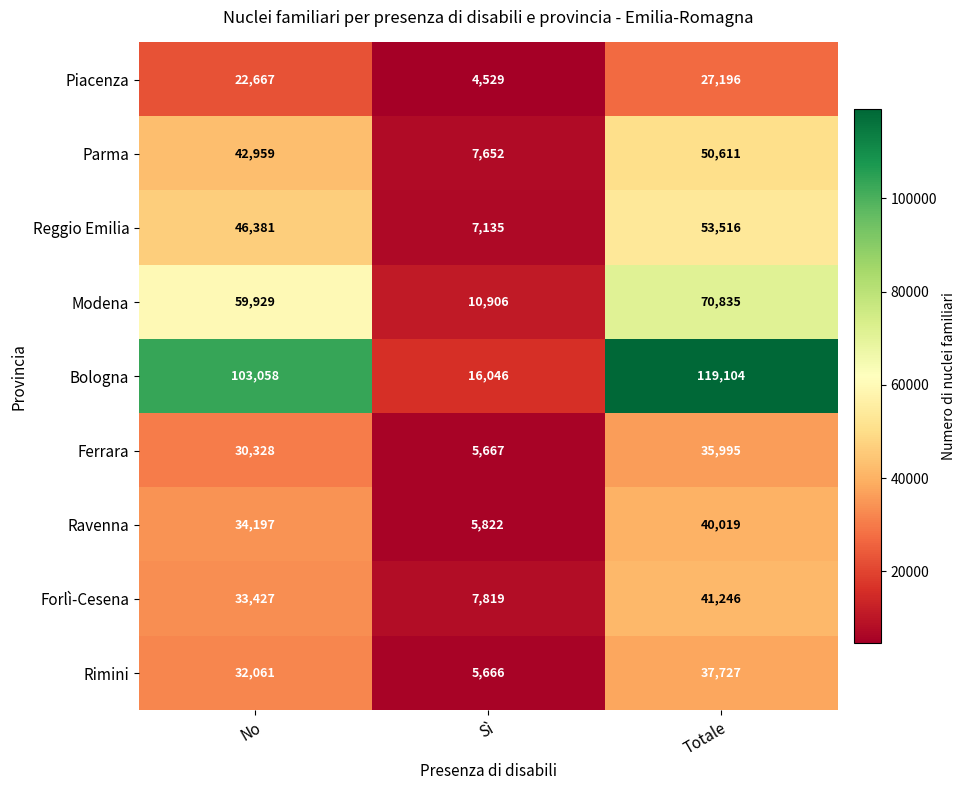

Reading left to right, list all the values displayed in this chart.

Piacenza: 22667	4529	27196
Parma: 42959	7652	50611
Reggio Emilia: 46381	7135	53516
Modena: 59929	10906	70835
Bologna: 103058	16046	119104
Ferrara: 30328	5667	35995
Ravenna: 34197	5822	40019
Forlì-Cesena: 33427	7819	41246
Rimini: 32061	5666	37727